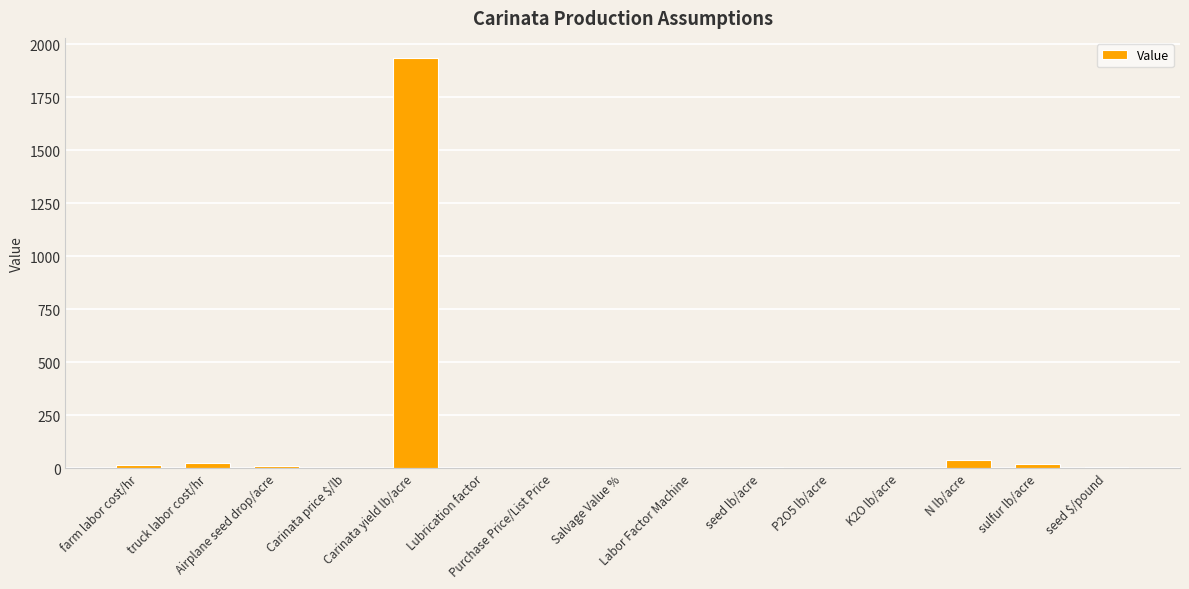

What is the sum of all values?

2050.5